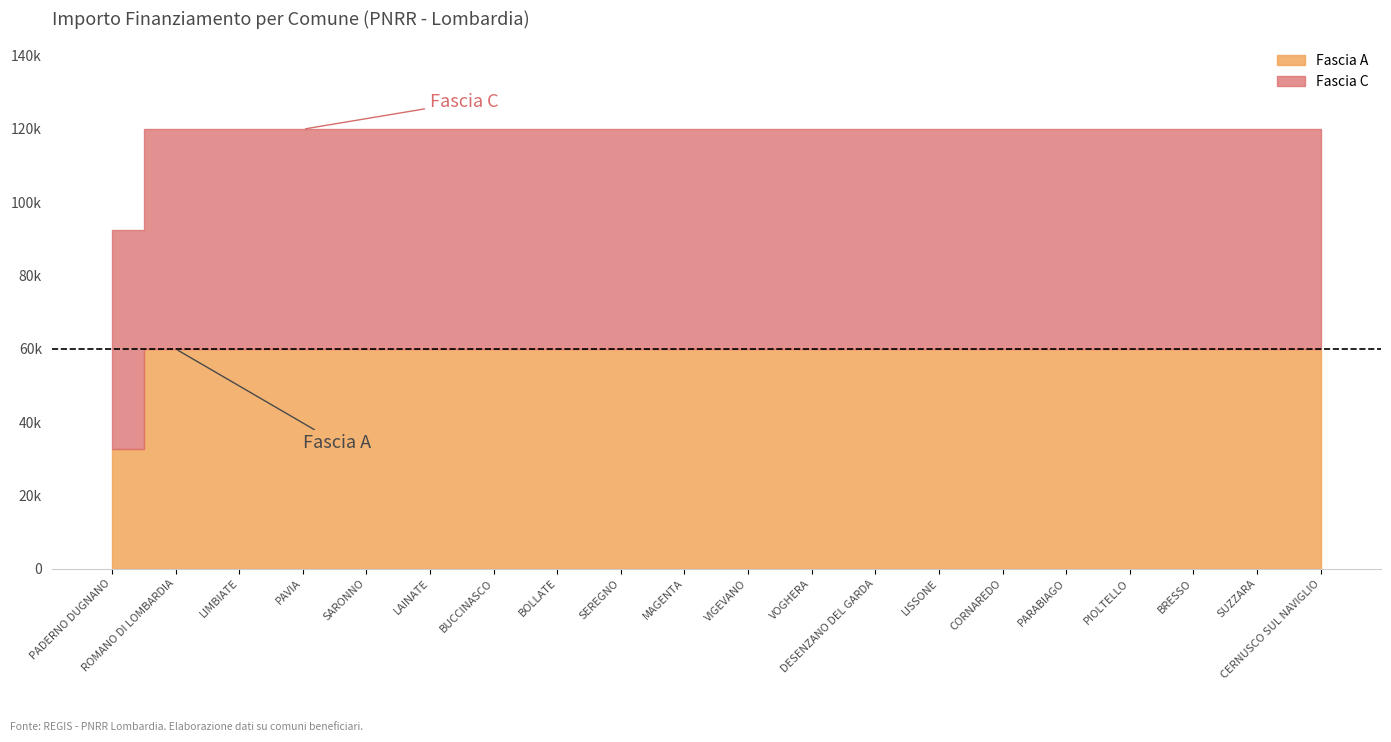

True or false: Fascia C has more than 2 interior local peaks.

False